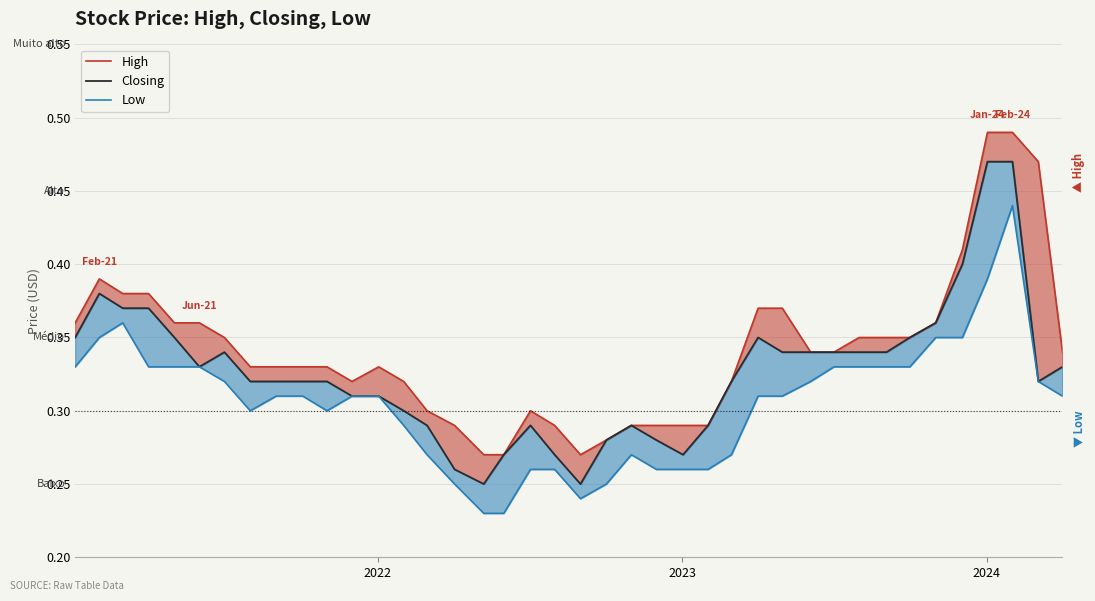

What is the greatest value displayed?

0.5